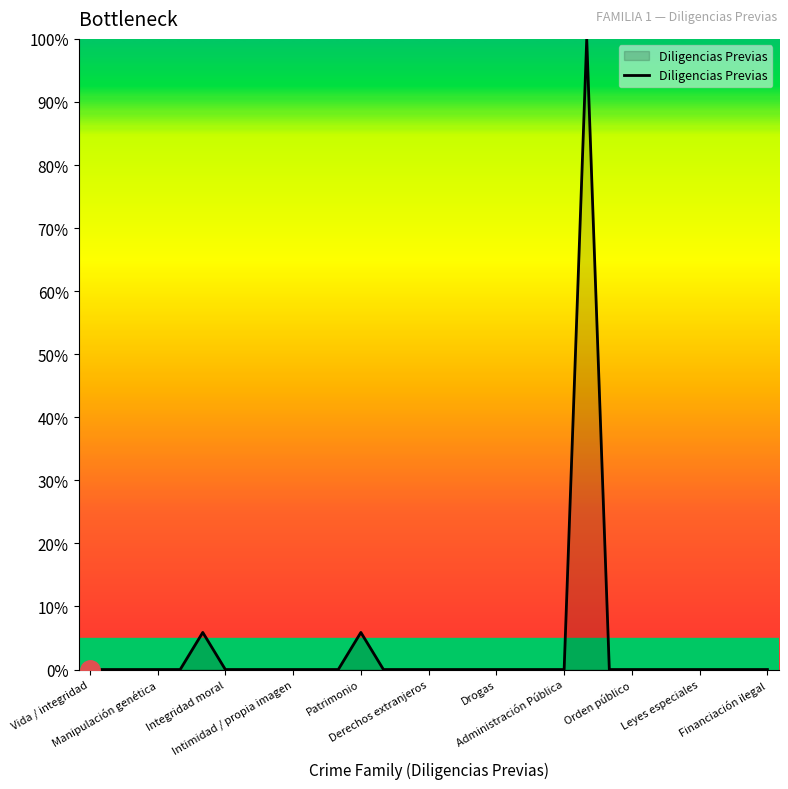

Count the number of categories in the chart.

31